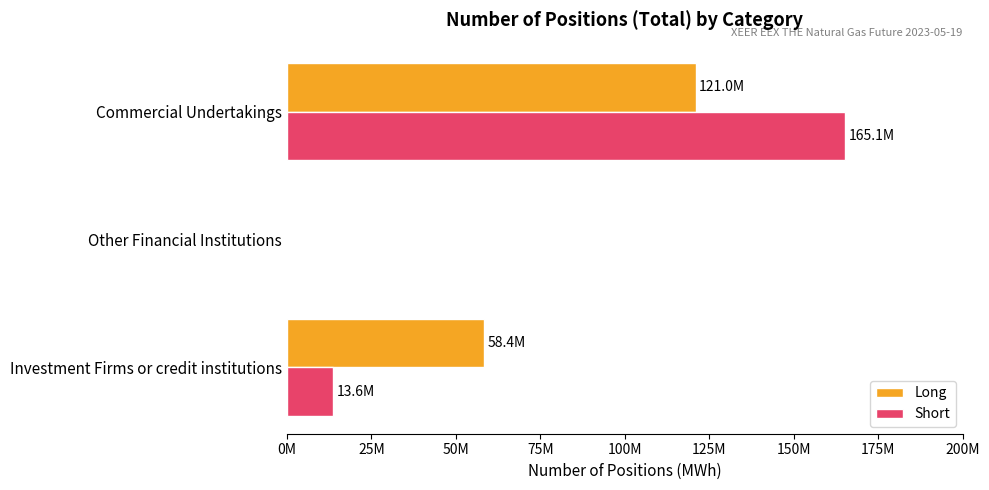

Where is Long nearest to the value 60481205?

Investment Firms or credit institutions